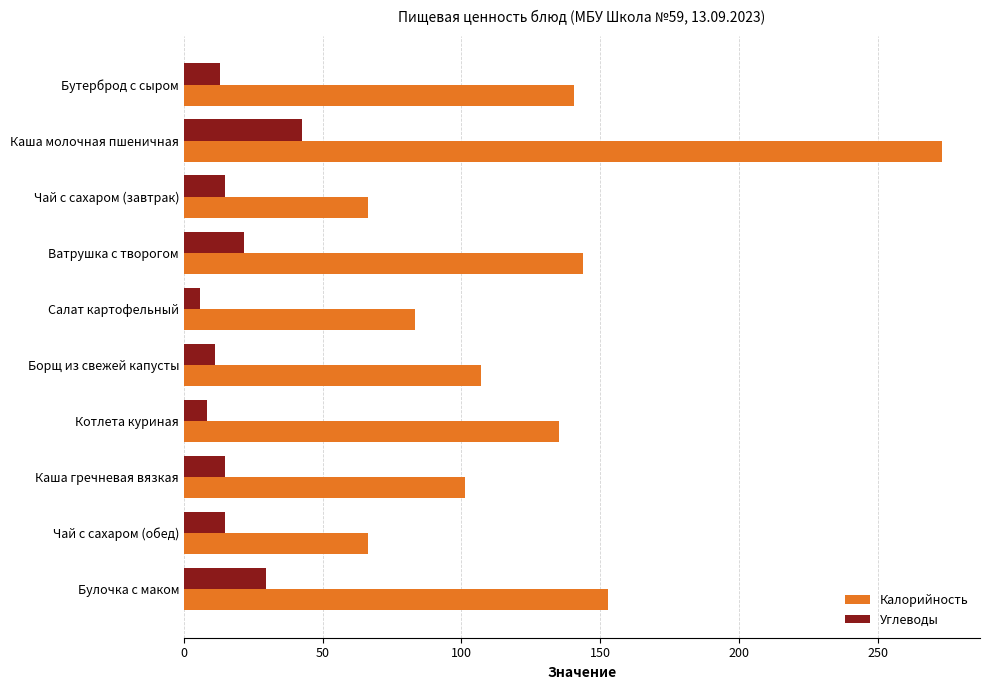

What is the difference between the second highest and minimum values in the Углеводы series?

23.8